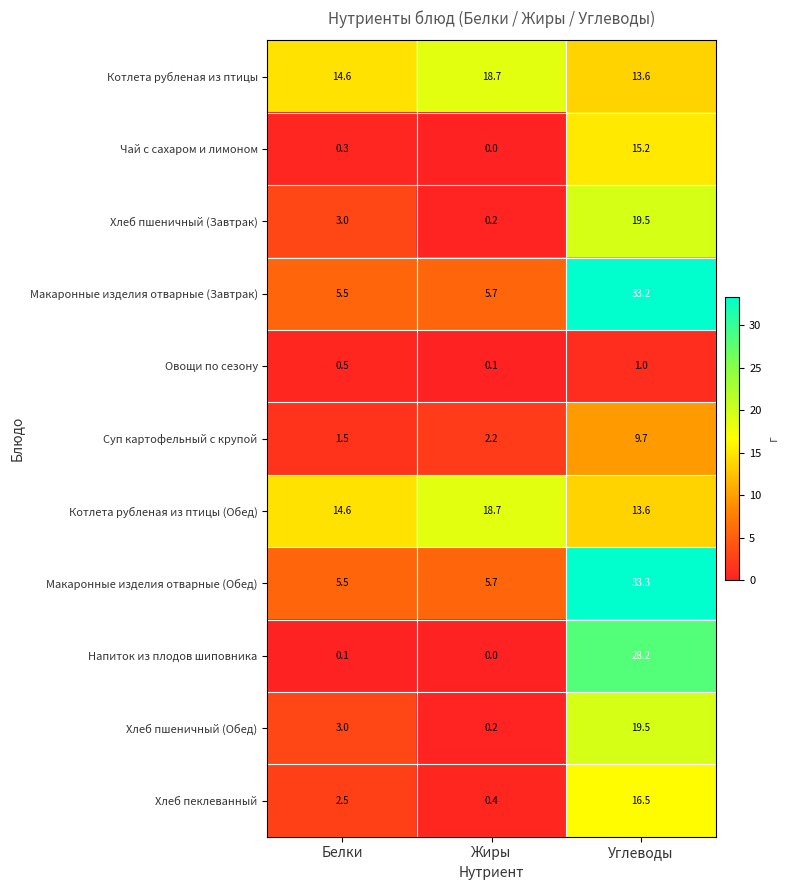

True or false: Хлеб пшеничный (Завтрак) has a value of 1.1 at Белки.

False